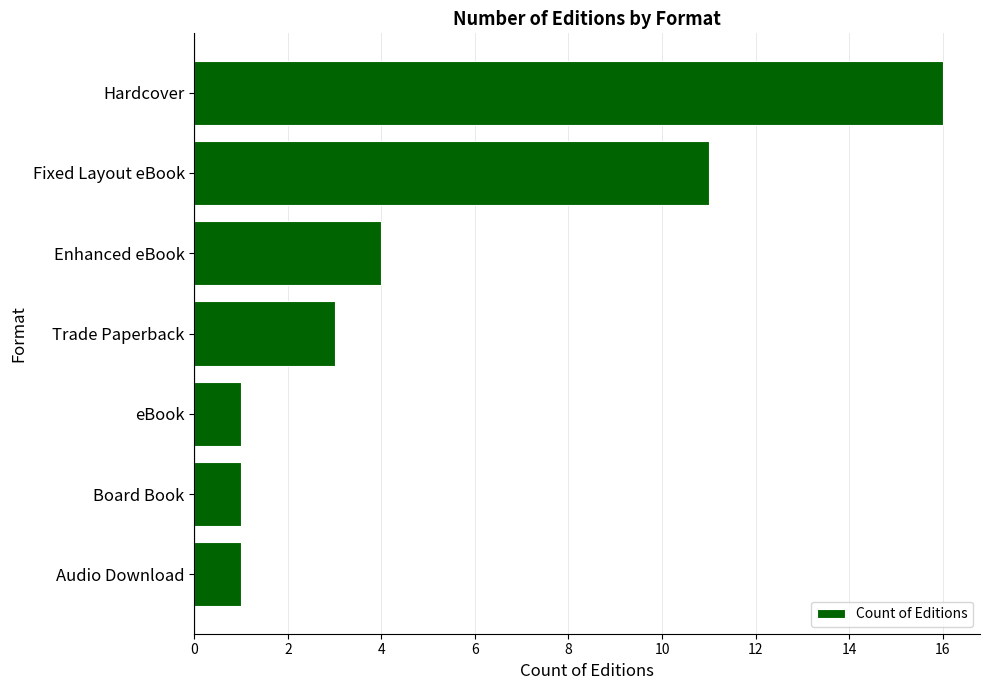

What is the sum of all values?

37